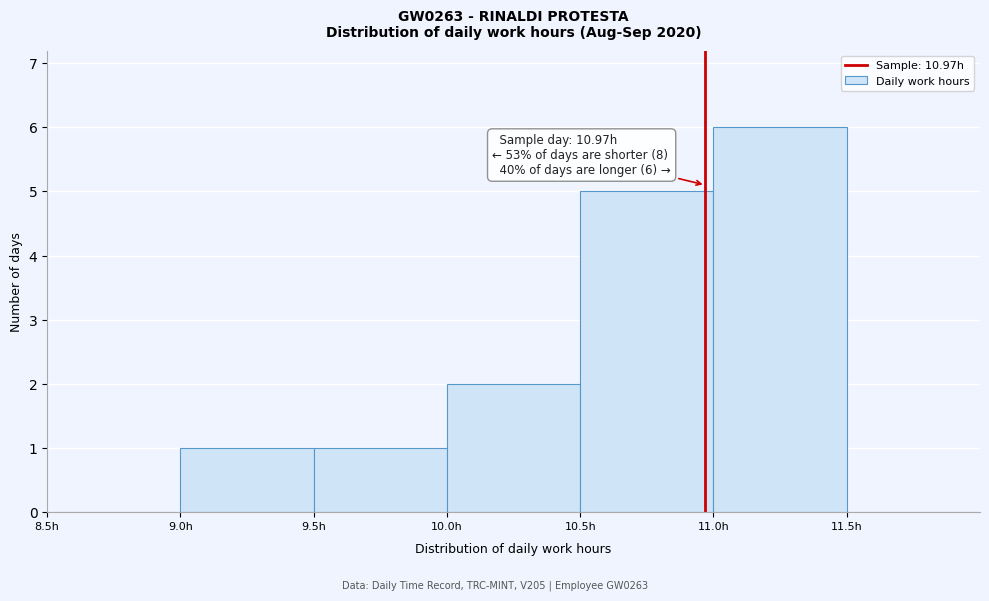

Which range on the x-axis has the tallest bar?

11.0 to 11.5